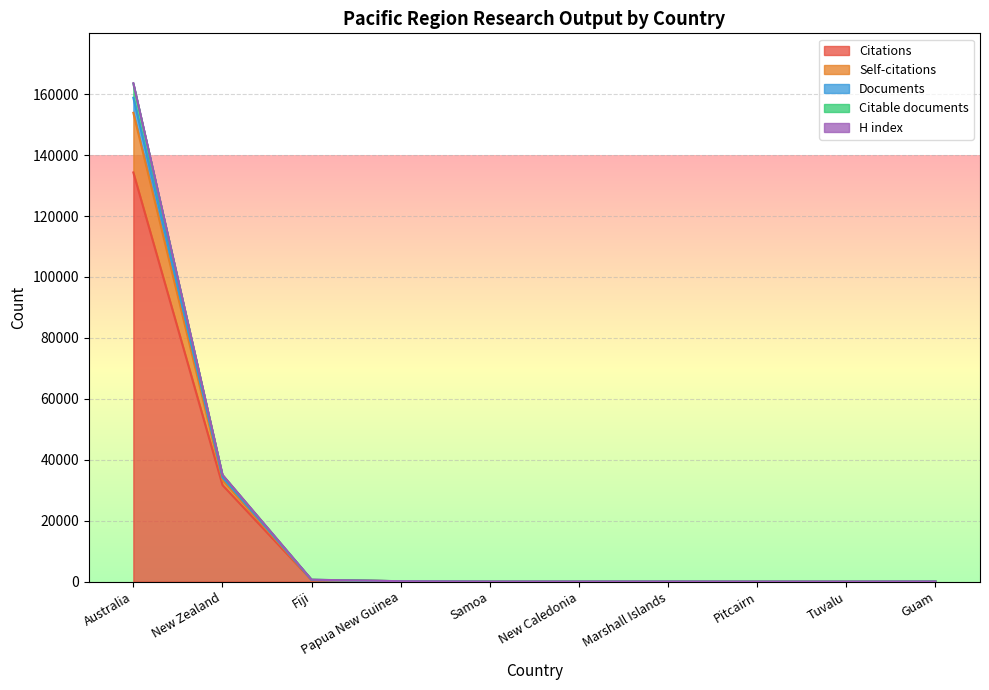

What is the value of the Self-citations point at the 6th from the left?

22